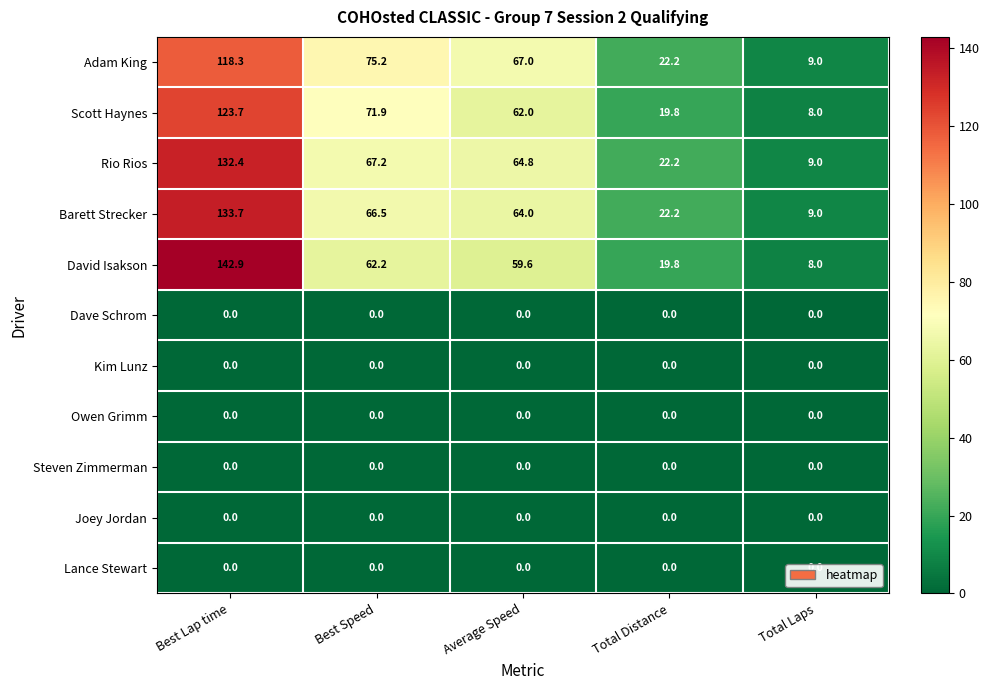

At which label does Barett Strecker first exceed 64?

Best Lap time